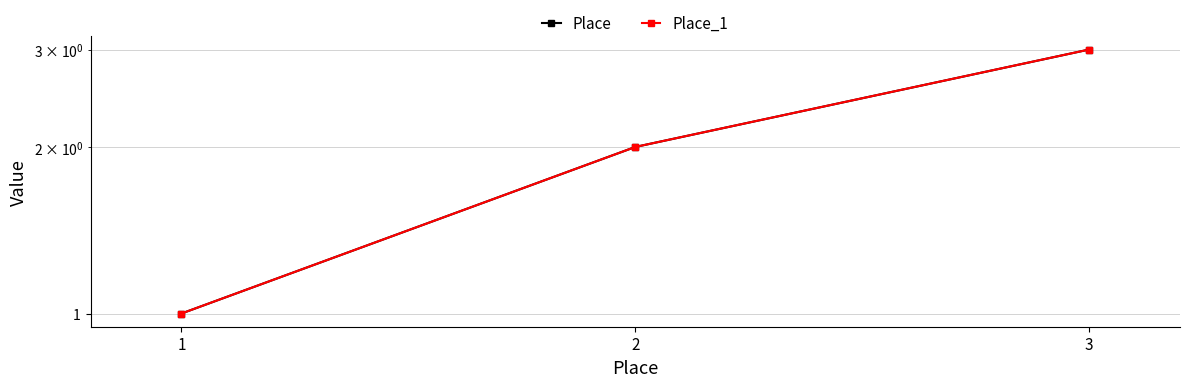

List the labels in order of Place value, largest first.

3, 2, 1